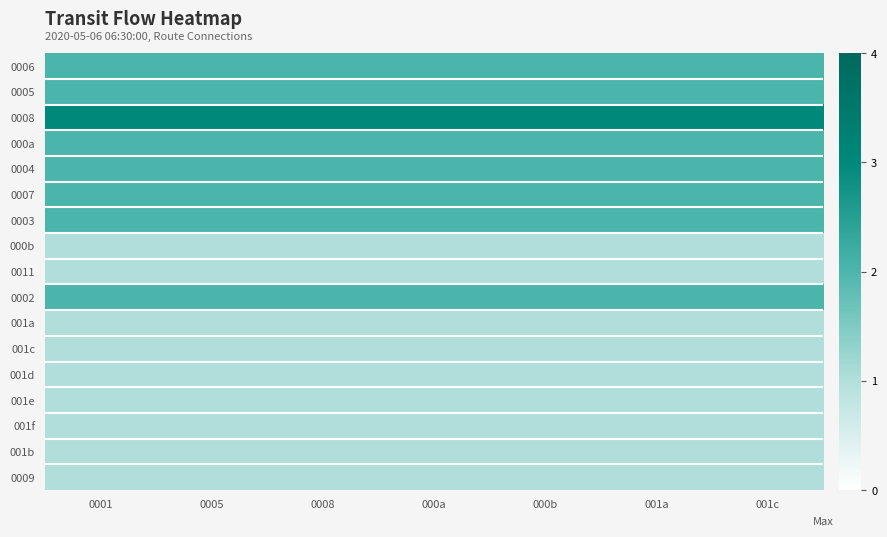

Reading left to right, list all the values displayed in this chart.

0006: 0001=2	0005=2	0008=2	000a=2	000b=2	001a=2	001c=2
0005: 0001=2	0005=2	0008=2	000a=2	000b=2	001a=2	001c=2
0008: 0001=3	0005=3	0008=3	000a=3	000b=3	001a=3	001c=3
000a: 0001=2	0005=2	0008=2	000a=2	000b=2	001a=2	001c=2
0004: 0001=2	0005=2	0008=2	000a=2	000b=2	001a=2	001c=2
0007: 0001=2	0005=2	0008=2	000a=2	000b=2	001a=2	001c=2
0003: 0001=2	0005=2	0008=2	000a=2	000b=2	001a=2	001c=2
000b: 0001=1	0005=1	0008=1	000a=1	000b=1	001a=1	001c=1
0011: 0001=1	0005=1	0008=1	000a=1	000b=1	001a=1	001c=1
0002: 0001=2	0005=2	0008=2	000a=2	000b=2	001a=2	001c=2
001a: 0001=1	0005=1	0008=1	000a=1	000b=1	001a=1	001c=1
001c: 0001=1	0005=1	0008=1	000a=1	000b=1	001a=1	001c=1
001d: 0001=1	0005=1	0008=1	000a=1	000b=1	001a=1	001c=1
001e: 0001=1	0005=1	0008=1	000a=1	000b=1	001a=1	001c=1
001f: 0001=1	0005=1	0008=1	000a=1	000b=1	001a=1	001c=1
001b: 0001=1	0005=1	0008=1	000a=1	000b=1	001a=1	001c=1
0009: 0001=1	0005=1	0008=1	000a=1	000b=1	001a=1	001c=1